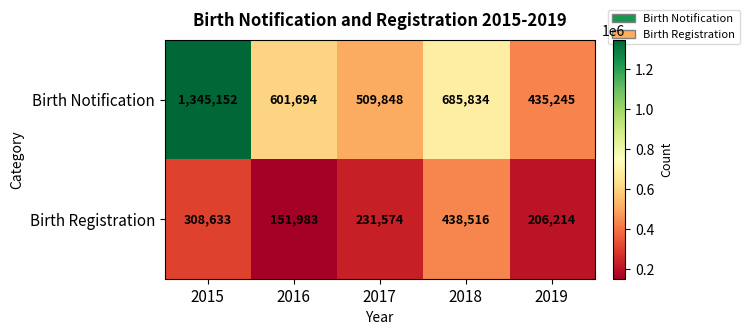

How many data points in Birth Registration are less than 231574?

2